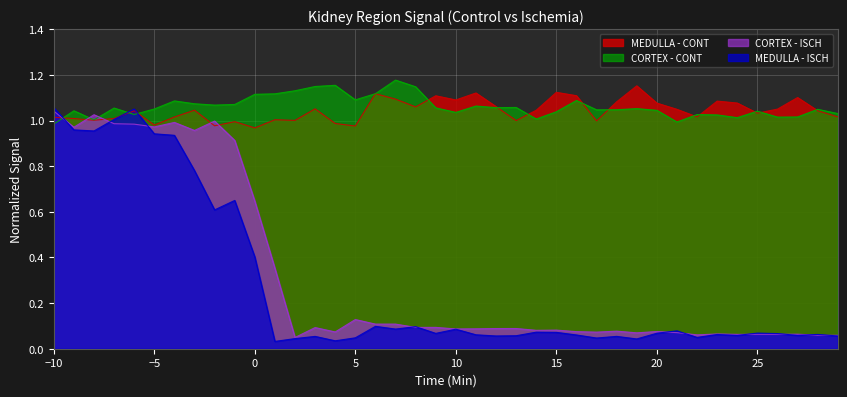

What is the sum of all MEDULLA - CONT values?

41.8